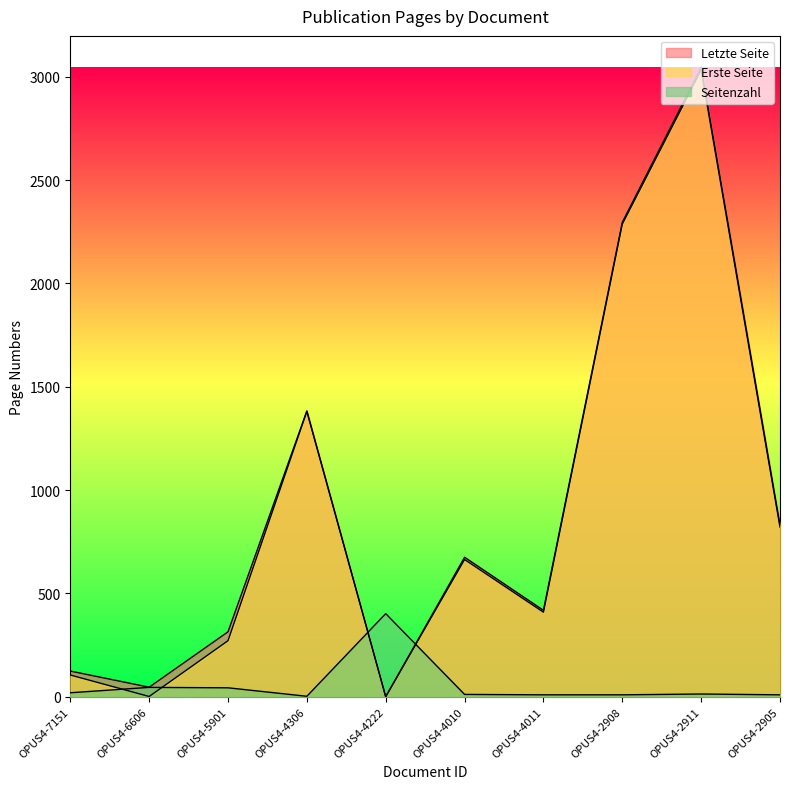

How many lines are shown in the chart?

3